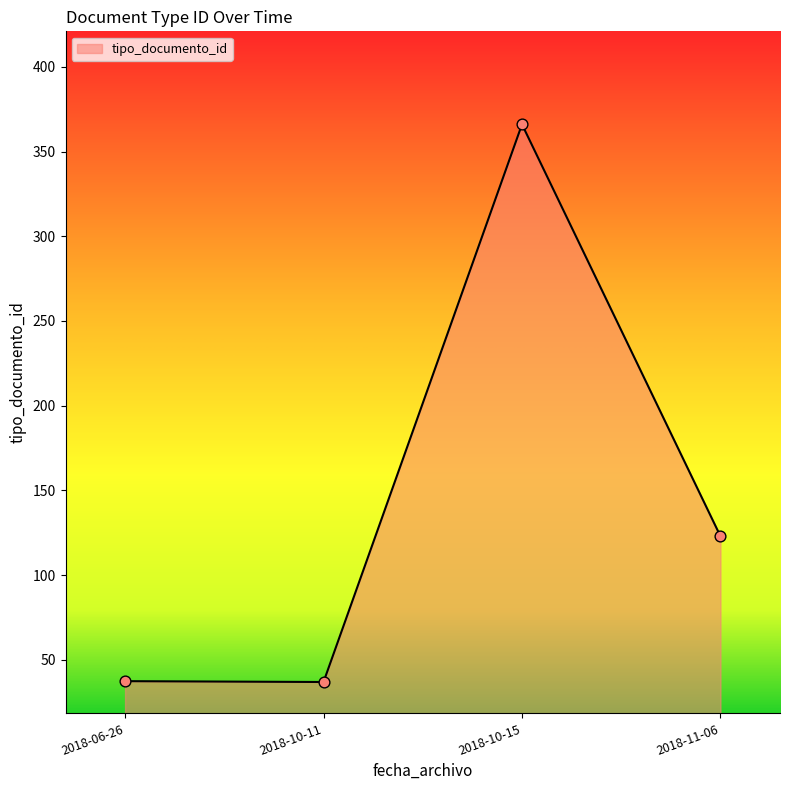

Approximately how many times larger is the value at 2018-06-26 compared to 2018-10-11?

0.9